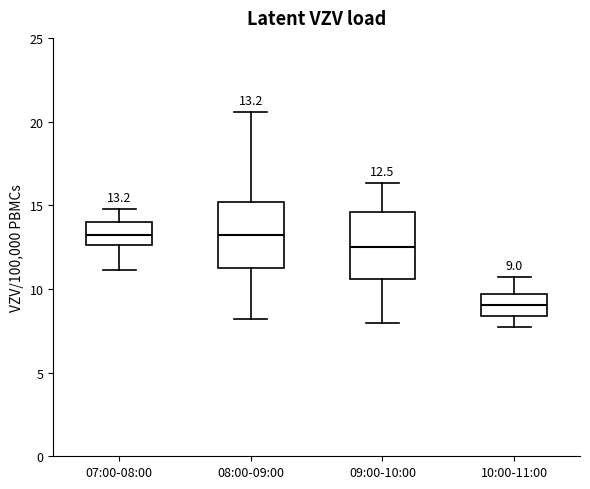

Which box has the lowest median line?

10:00-11:00